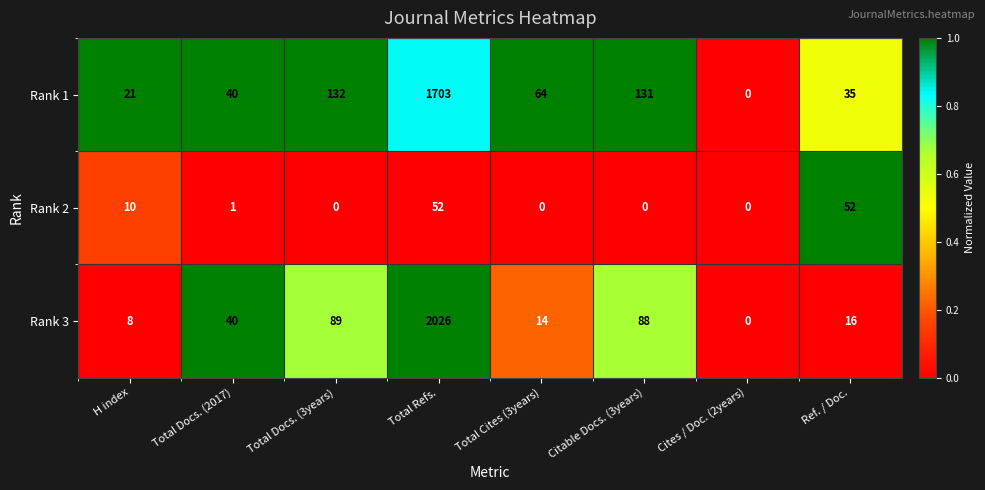

Reading right to left, transcribe all the data shown in this chart.

Rank 1: Ref. / Doc.=35	Cites / Doc. (2years)=0	Citable Docs. (3years)=131	Total Cites (3years)=64	Total Refs.=1703	Total Docs. (3years)=132	Total Docs. (2017)=40	H index=21
Rank 2: Ref. / Doc.=52	Cites / Doc. (2years)=0	Citable Docs. (3years)=0	Total Cites (3years)=0	Total Refs.=52	Total Docs. (3years)=0	Total Docs. (2017)=1	H index=10
Rank 3: Ref. / Doc.=16	Cites / Doc. (2years)=0	Citable Docs. (3years)=88	Total Cites (3years)=14	Total Refs.=2026	Total Docs. (3years)=89	Total Docs. (2017)=40	H index=8